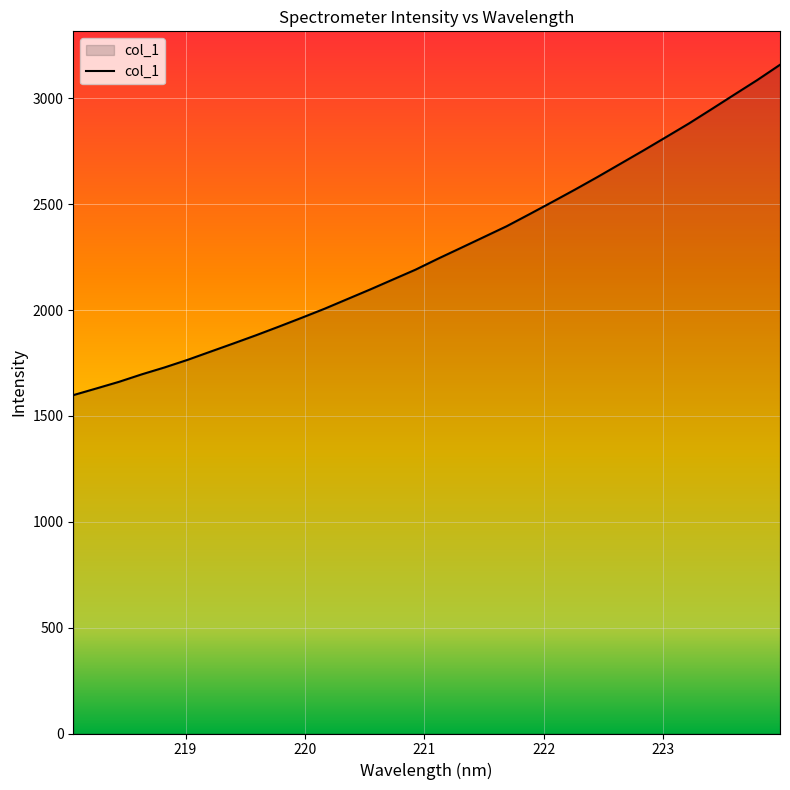

What is the difference between the maximum and minimum values?

1560.3